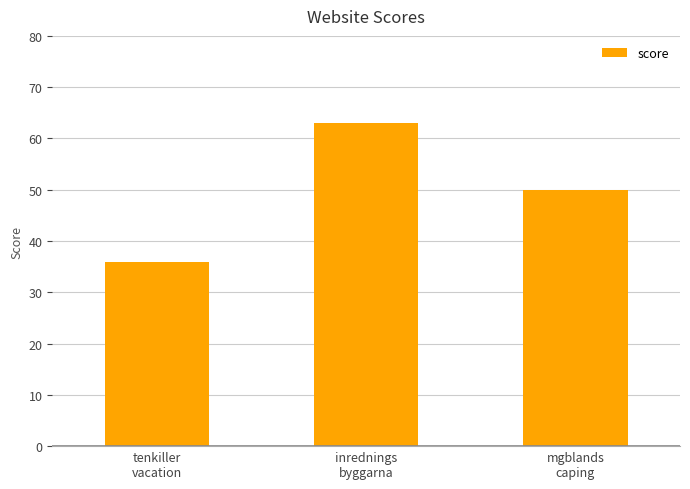

What is the difference between the values at mgblands
caping and inrednings
byggarna?

13